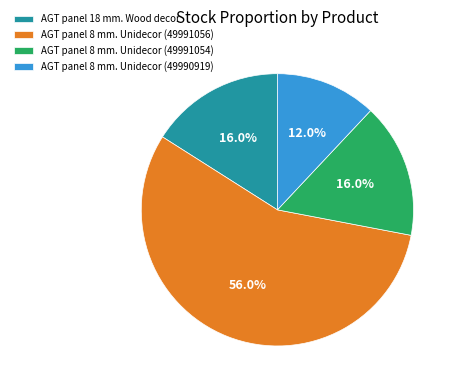

To the nearest percent, what percentage of the pie is AGT panel 8 mm. Unidecor (49991054)?

16%